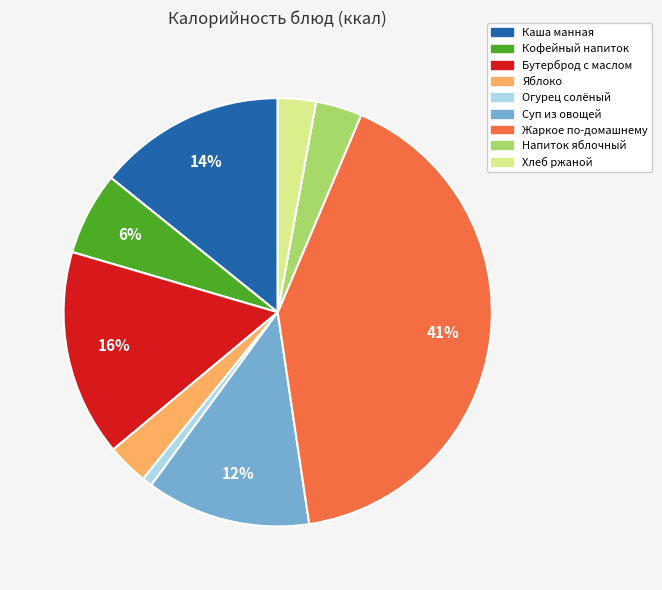

Does any single category account for the majority?

No